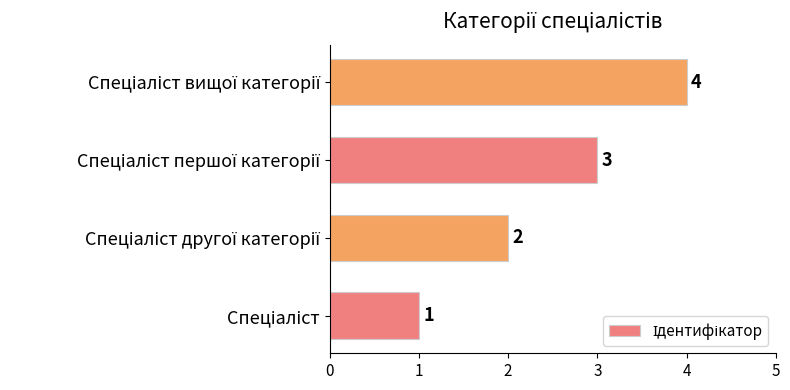

What is the difference between the maximum and minimum values?

3